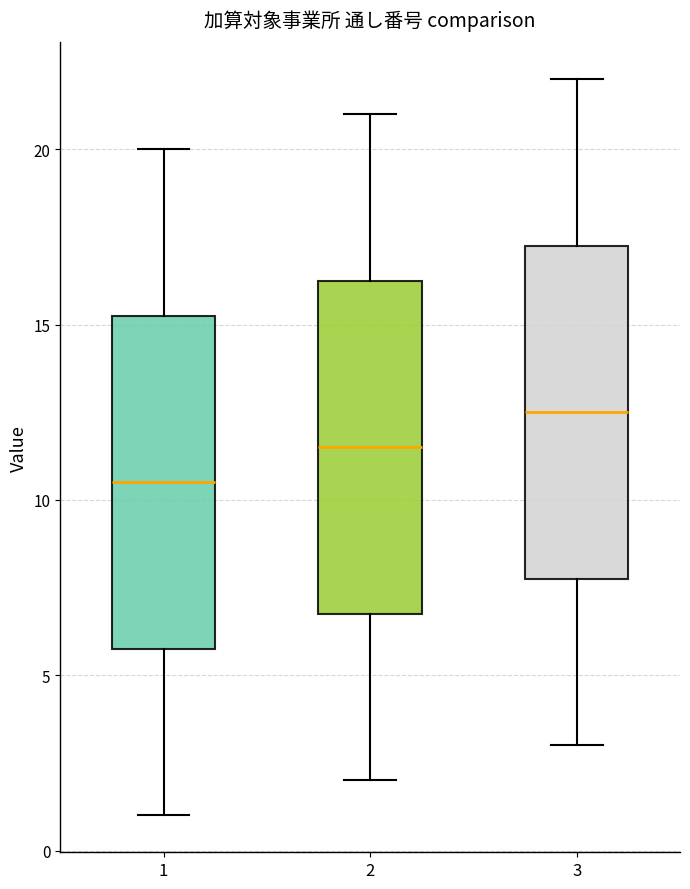

Reading left to right, transcribe this box plot: for each box, give where its median line is, the range the box spans, and where its two whiskers end, as read against the y-axis. The values are not printed on the chart, so give them approximately, as read against the axis.

1: median 10.5, box 6.0 to 15.5, whiskers 1.0 to 20.0
2: median 11.5, box 7.0 to 16.5, whiskers 2.0 to 21.0
3: median 12.5, box 8.0 to 17.5, whiskers 3.0 to 22.0